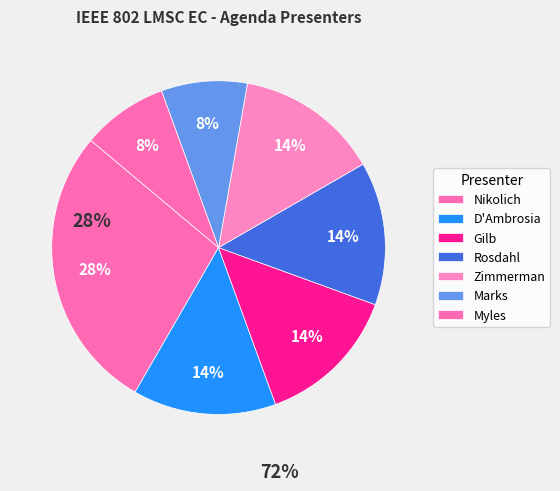

Which category has the biggest portion of the pie?

Nikolich